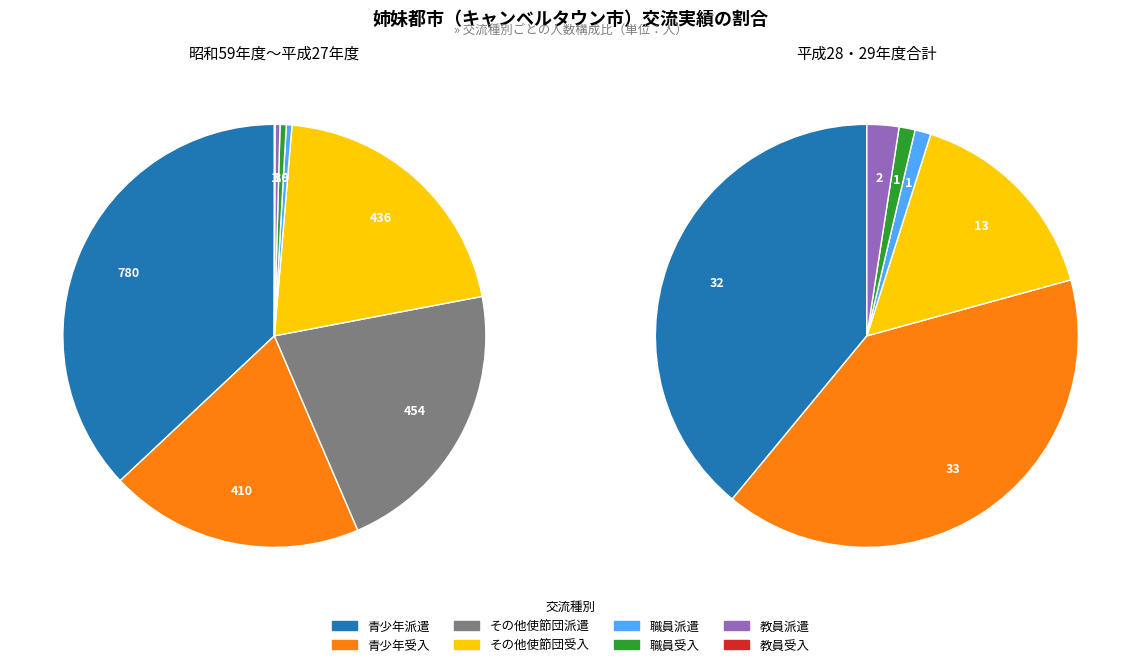

Count the number of slices in the pie.

8